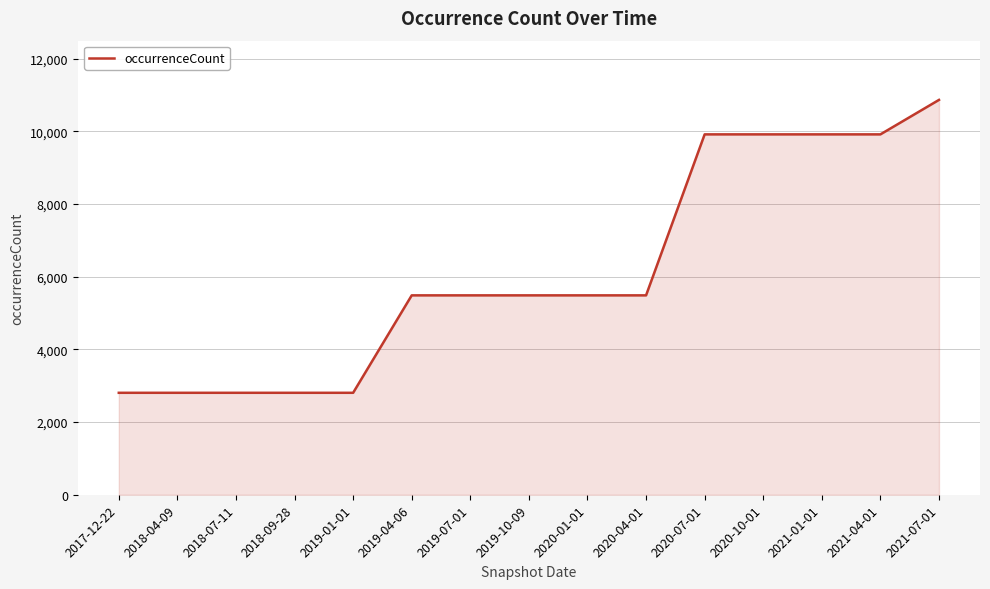

How many lines are shown in the chart?

1